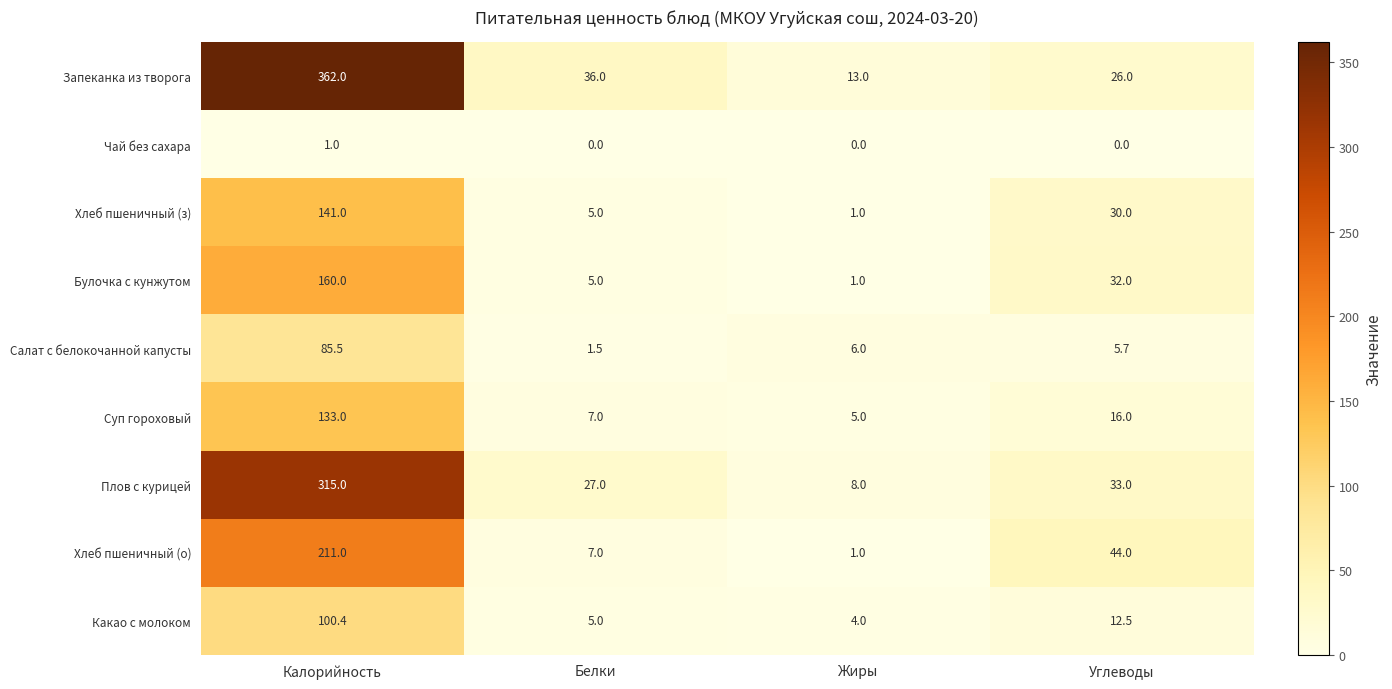

The Булочка с кунжутом series shows 1.8 at Белки. True or false?

False